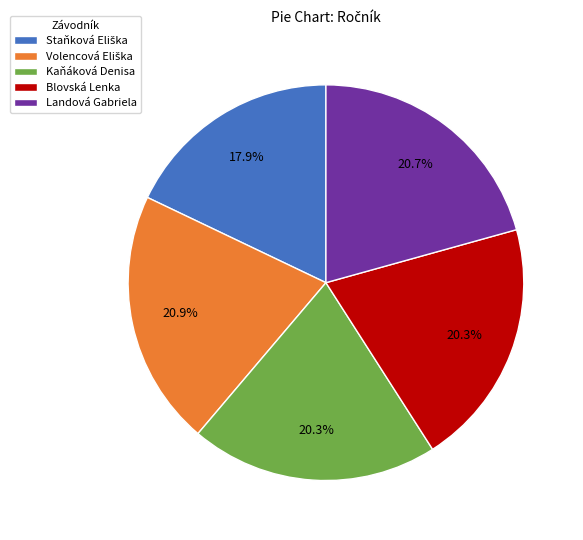

To the nearest percent, what portion does Landová Gabriela represent?

21%